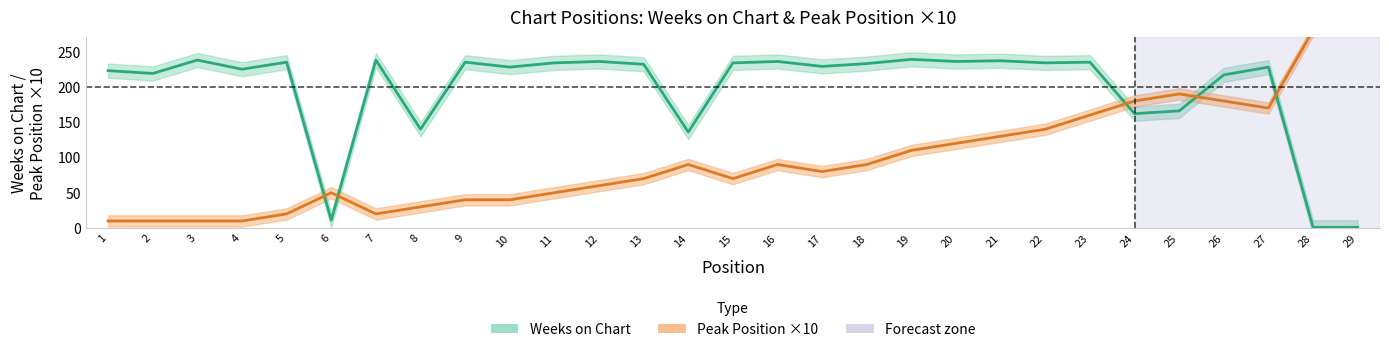

What is the difference between the Peak Position ×10 values at 20 and 29?

170